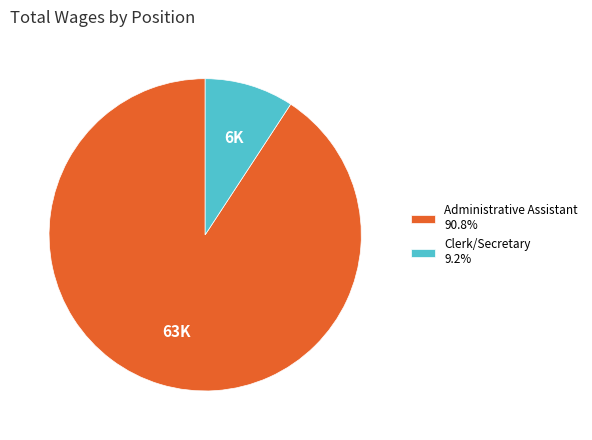

Combined, do Clerk/Secretary 9.2% and Administrative Assistant 90.8% account for over 50%?

Yes